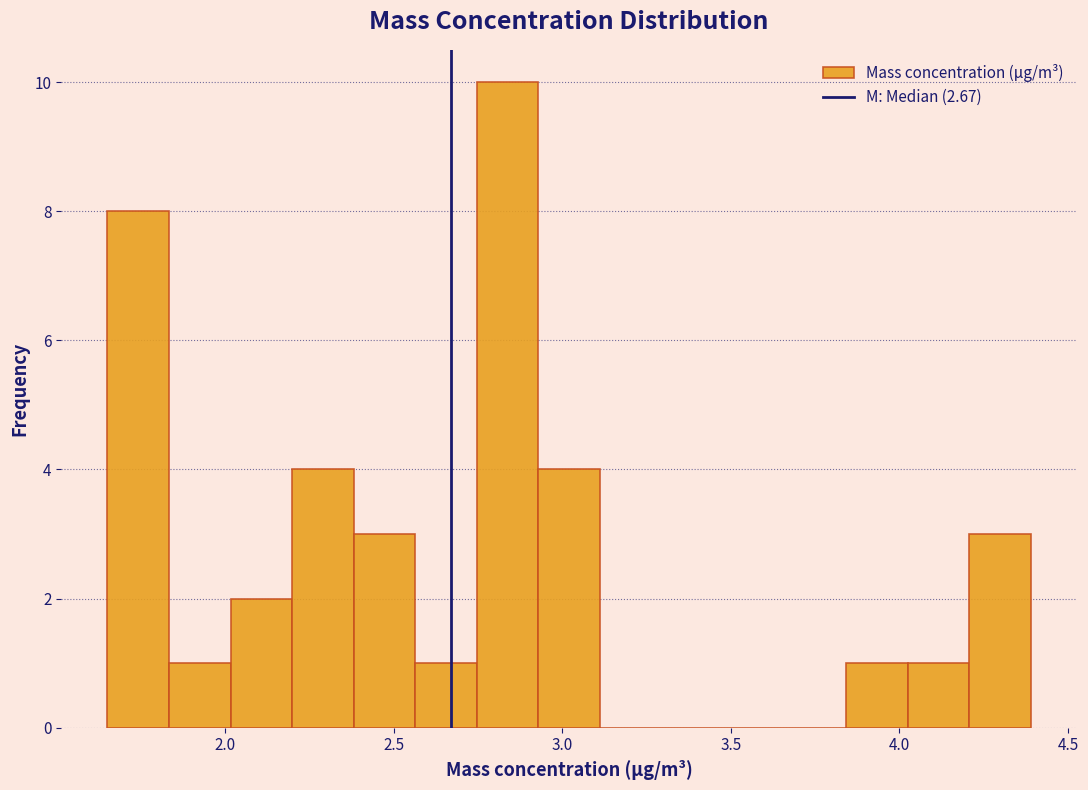

Around what value on the x-axis is the tallest bar? Give the approximate position of its centre, as read against the axis.

2.85